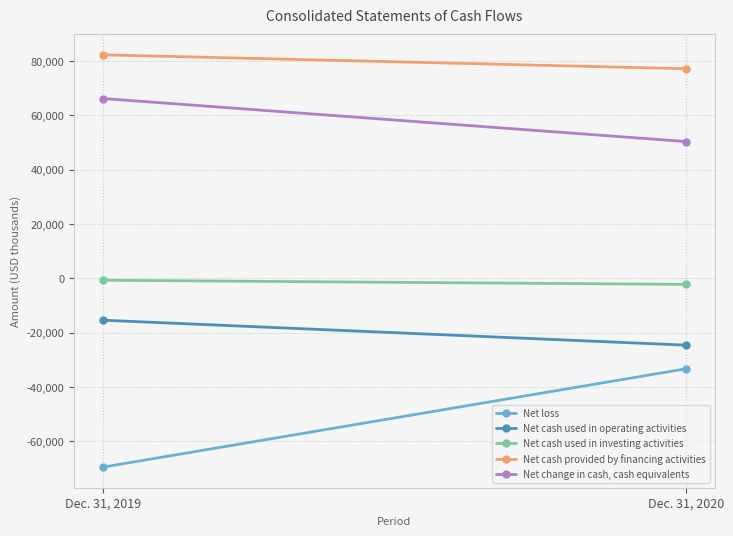

What is the sum of all Net cash used in operating activities values?

-39969